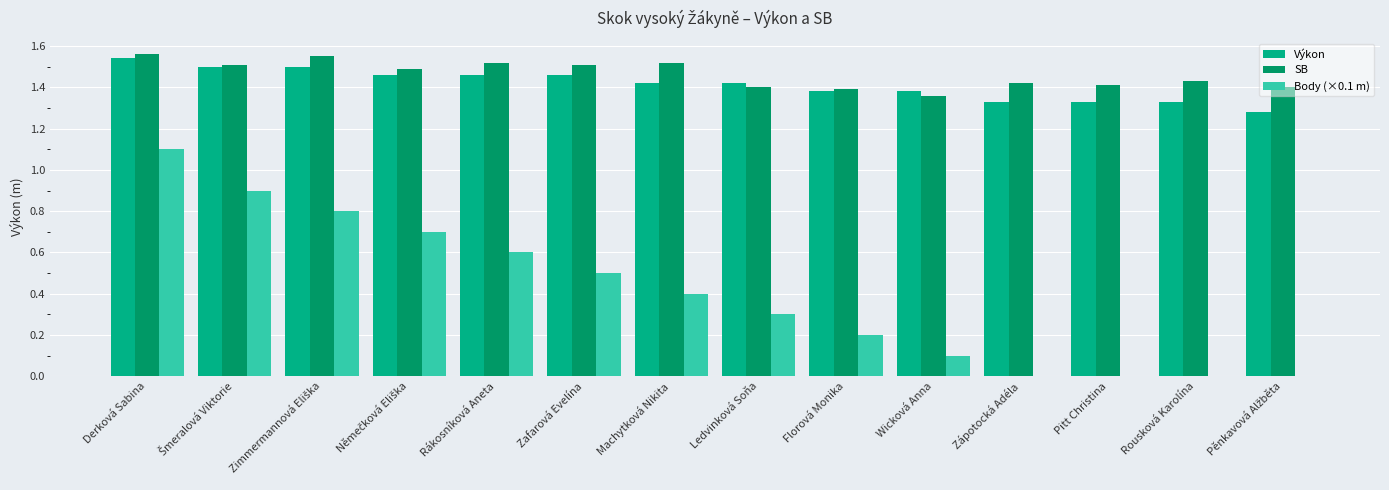

What is the total value across all series at Derková Sabina?

4.2